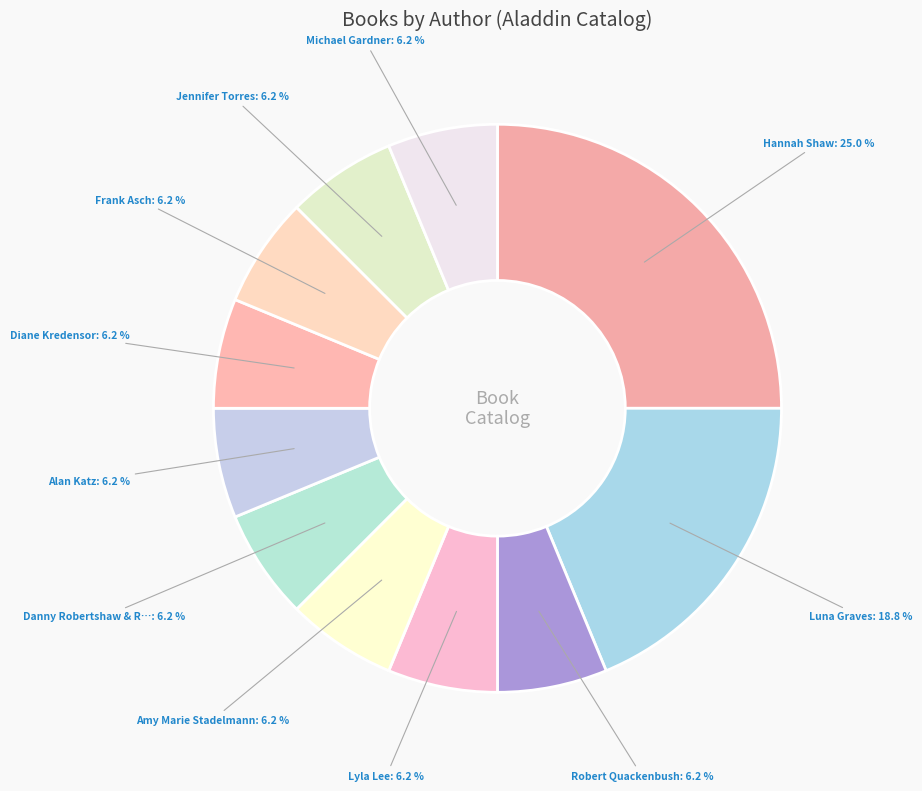

What is the smallest slice in the pie chart?

Robert Quackenbush